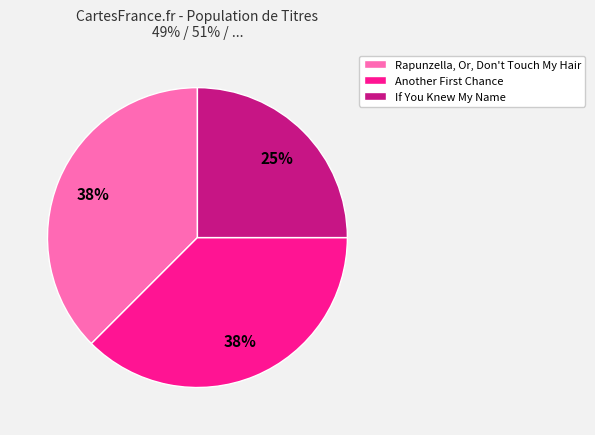

Combined, do Rapunzella, Or, Don't Touch My Hair and If You Knew My Name account for over 50%?

Yes